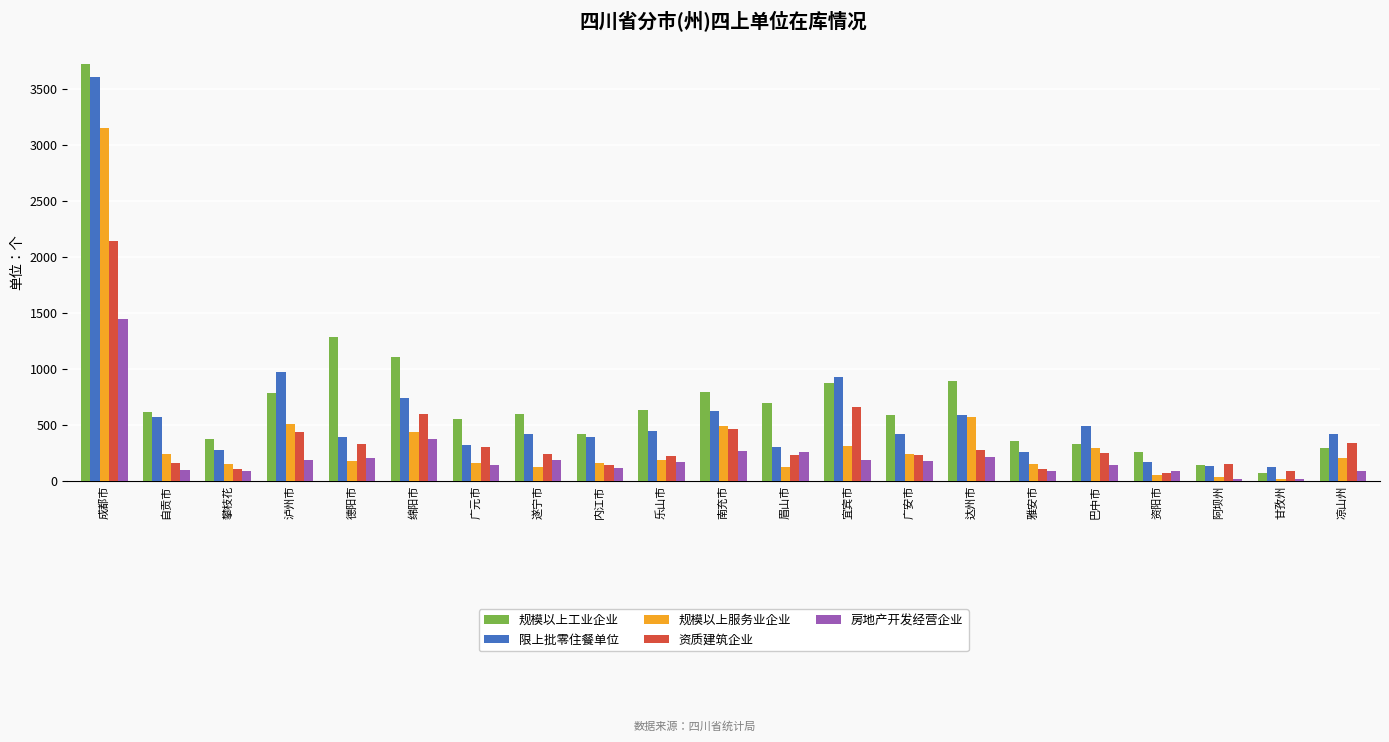

What is the difference between the highest and lowest values at 凉山州?

323